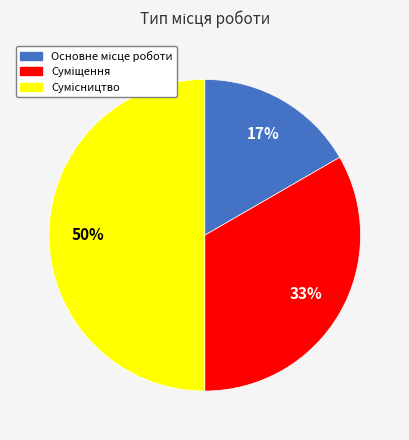

Count the number of slices in the pie.

3